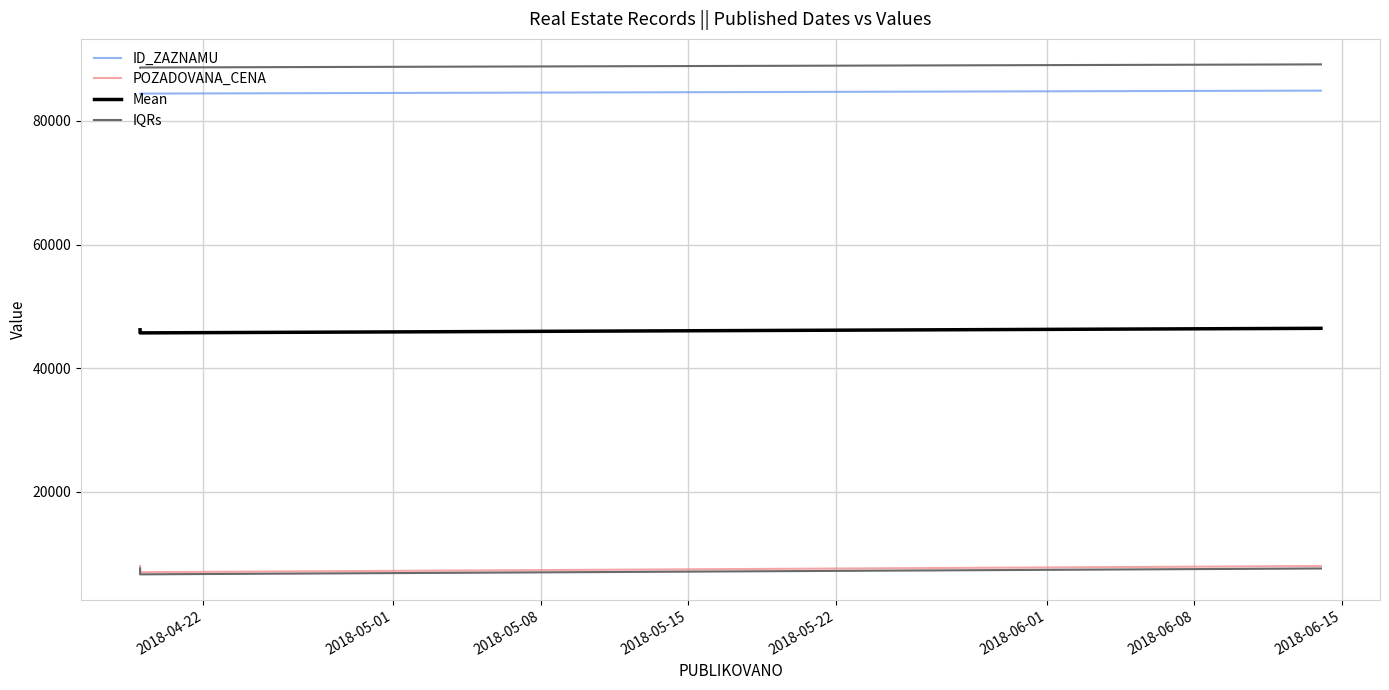

Between 2018-04-22 and 2018-05-08, which series saw the biggest shift?

IQRs